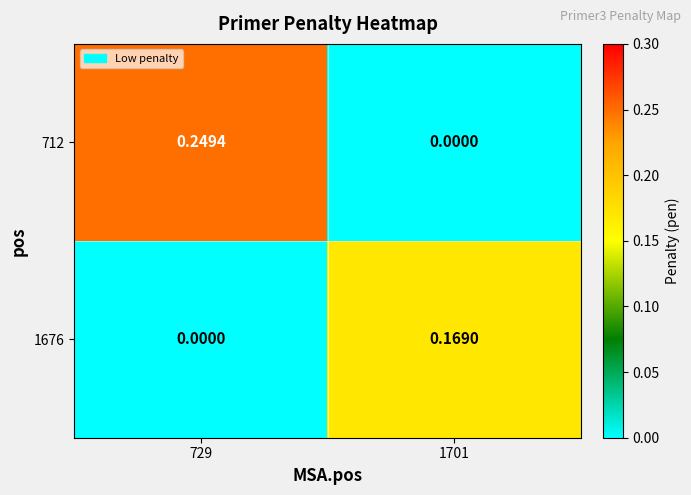

Is the value of 1676 at 1701 greater than the value of 712 at 1701?

Yes